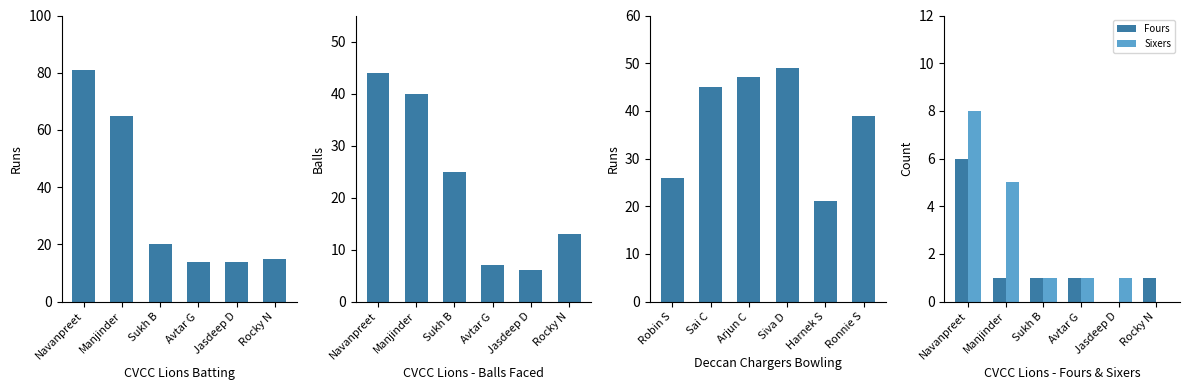

Which category has the highest value in the Sixers series?

Navanpreet